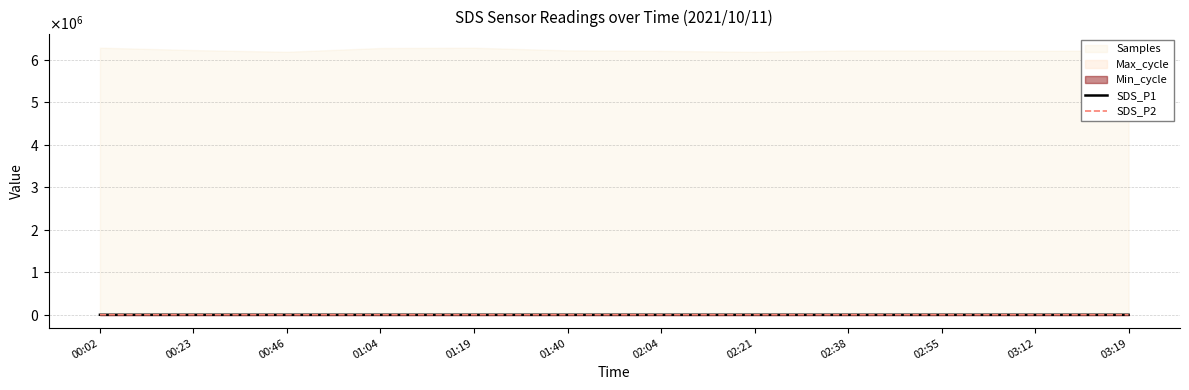

Reading left to right, extract all data points from this chart.

SDS_P1: 00:02=15.3	00:23=12.9	00:46=13.0	01:04=13.1	01:19=14.4	01:40=13.7	02:04=18.0	02:21=22.4	02:38=26.8	02:55=28.6	03:12=30.1	03:19=33.6
SDS_P2: 00:02=9.2	00:23=8.9	00:46=8.9	01:04=8.7	01:19=10.6	01:40=9.8	02:04=11.9	02:21=15.1	02:38=18.2	02:55=18.6	03:12=20.4	03:19=21.1